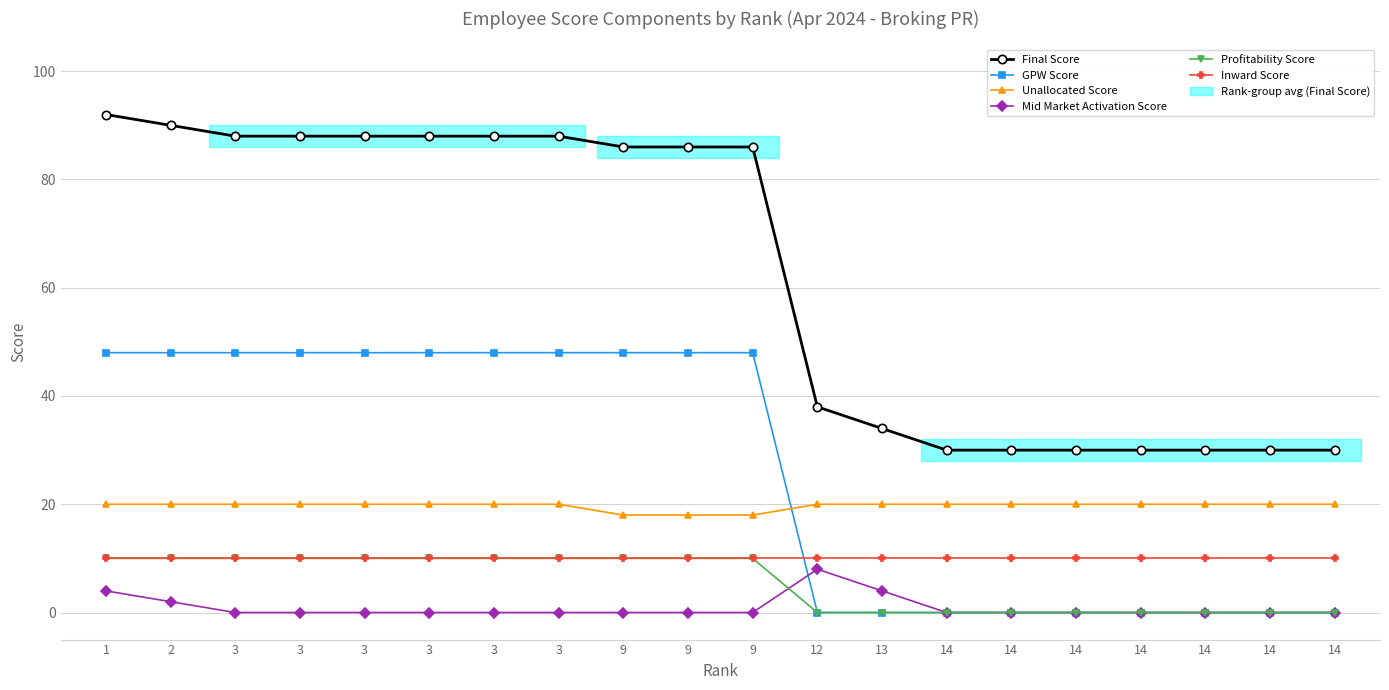

Rank the categories by Mid Market Activation Score value from highest to lowest.

12, 1, 13, 2, 3, 3, 3, 3, 3, 3, 9, 9, 9, 14, 14, 14, 14, 14, 14, 14